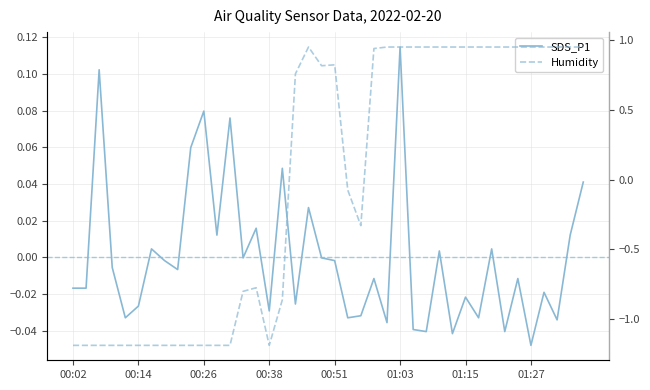

Rank the series by their maximum value, from lowest to highest.

SDS_P1, Humidity